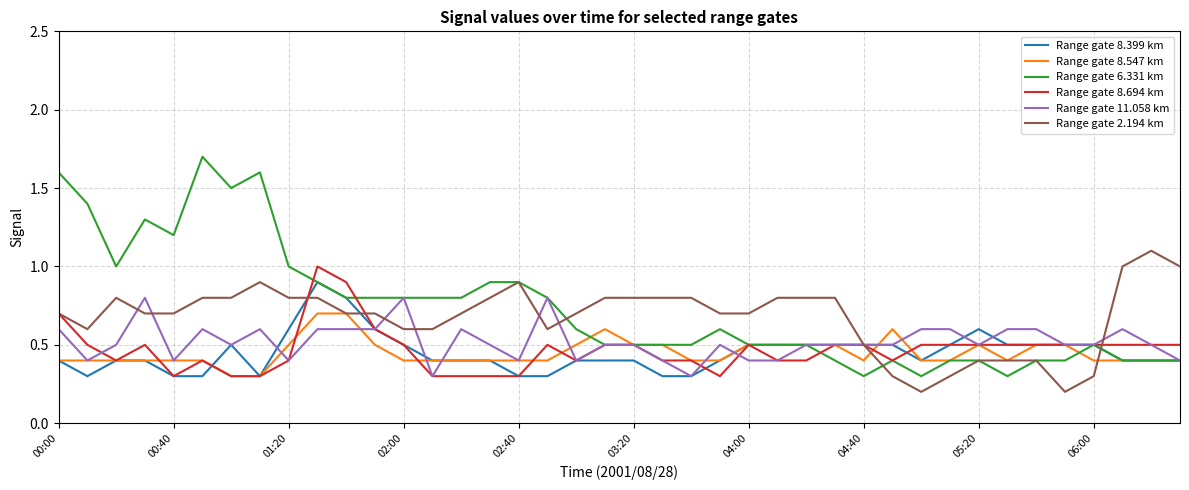

True or false: Range gate 8.399 km and Range gate 8.547 km cross at least once.

True